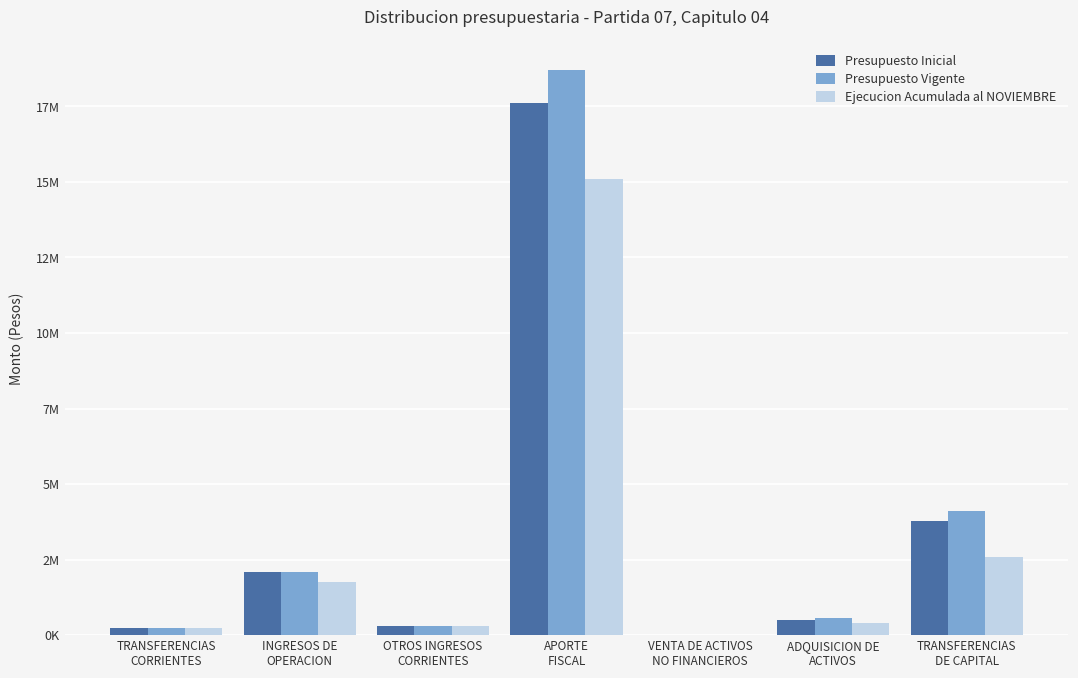

List the labels in order of Ejecucion Acumulada al NOVIEMBRE value, largest first.

APORTE
FISCAL, TRANSFERENCIAS
DE CAPITAL, INGRESOS DE
OPERACION, ADQUISICION DE
ACTIVOS, OTROS INGRESOS
CORRIENTES, TRANSFERENCIAS
CORRIENTES, VENTA DE ACTIVOS
NO FINANCIEROS